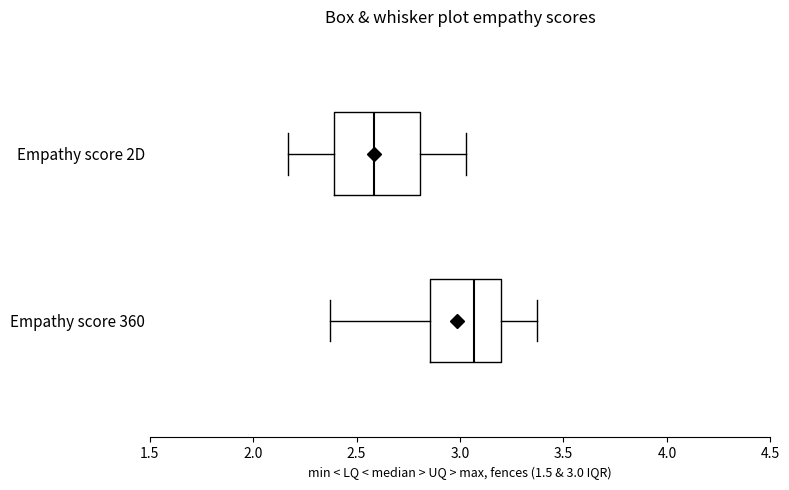

Reading bottom to top, transcribe this box plot: for each box, give where its median line is, the range the box spans, and where its two whiskers end, as read against the x-axis. The values are not printed on the chart, so give them approximately, as read against the axis.

Empathy score 360: median 3.05, box 2.85 to 3.20, whiskers 2.35 to 3.35
Empathy score 2D: median 2.60, box 2.40 to 2.80, whiskers 2.15 to 3.05